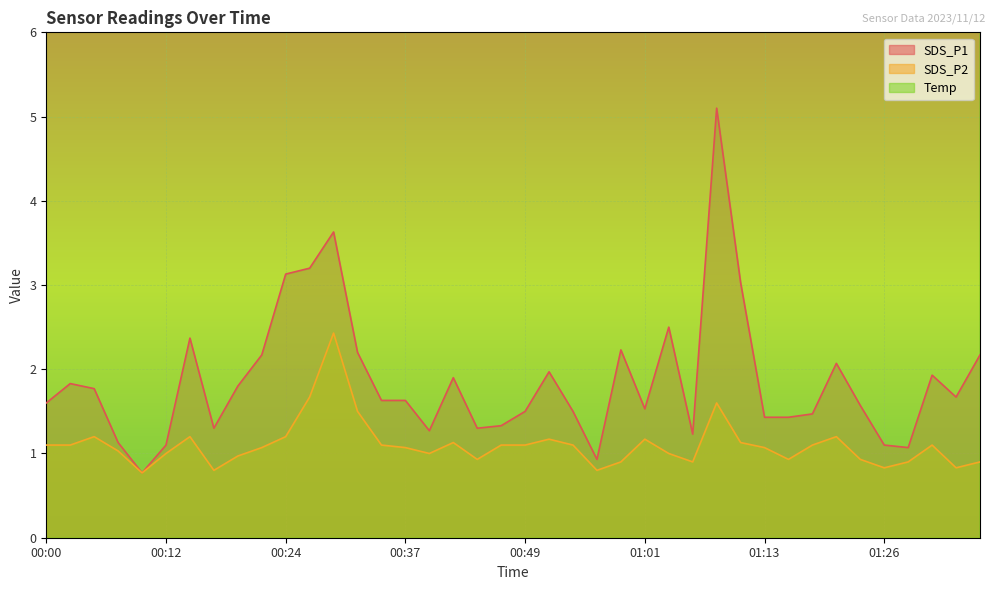

Which series changed the most between 00:37 and 00:54?

SDS_P1